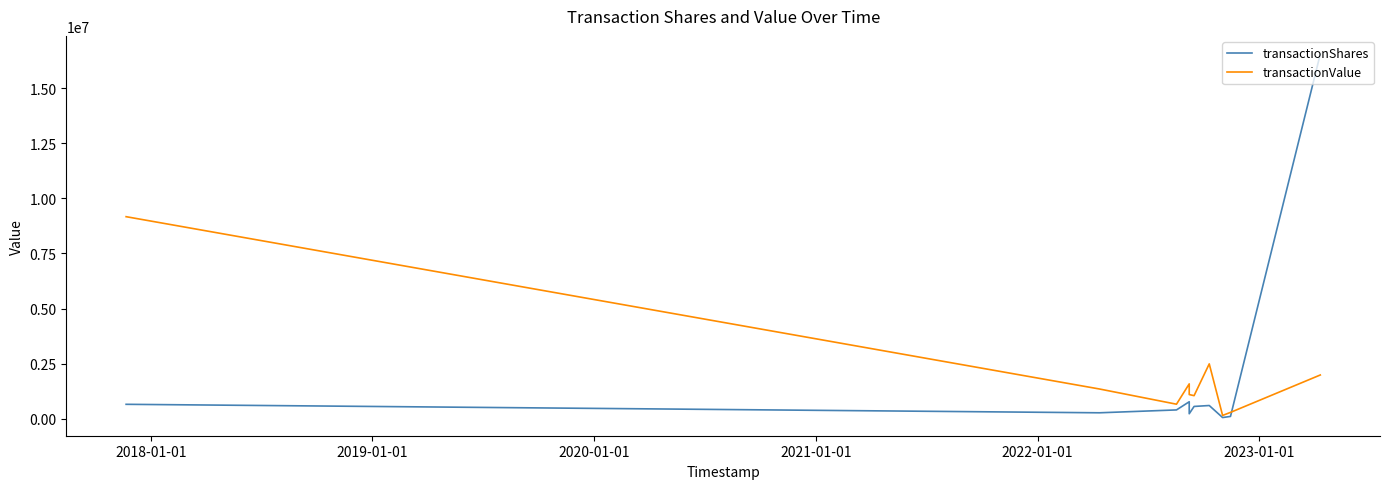

What are all the series names shown in the legend?

transactionShares, transactionValue